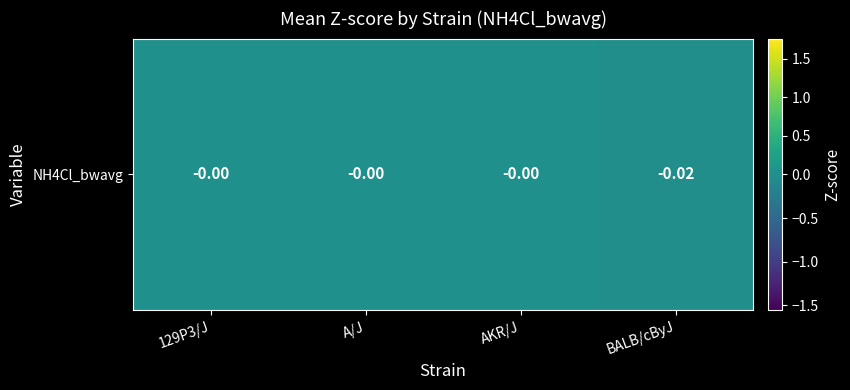

Rank the categories by value from lowest to highest.

BALB/cByJ, 129P3/J, A/J, AKR/J